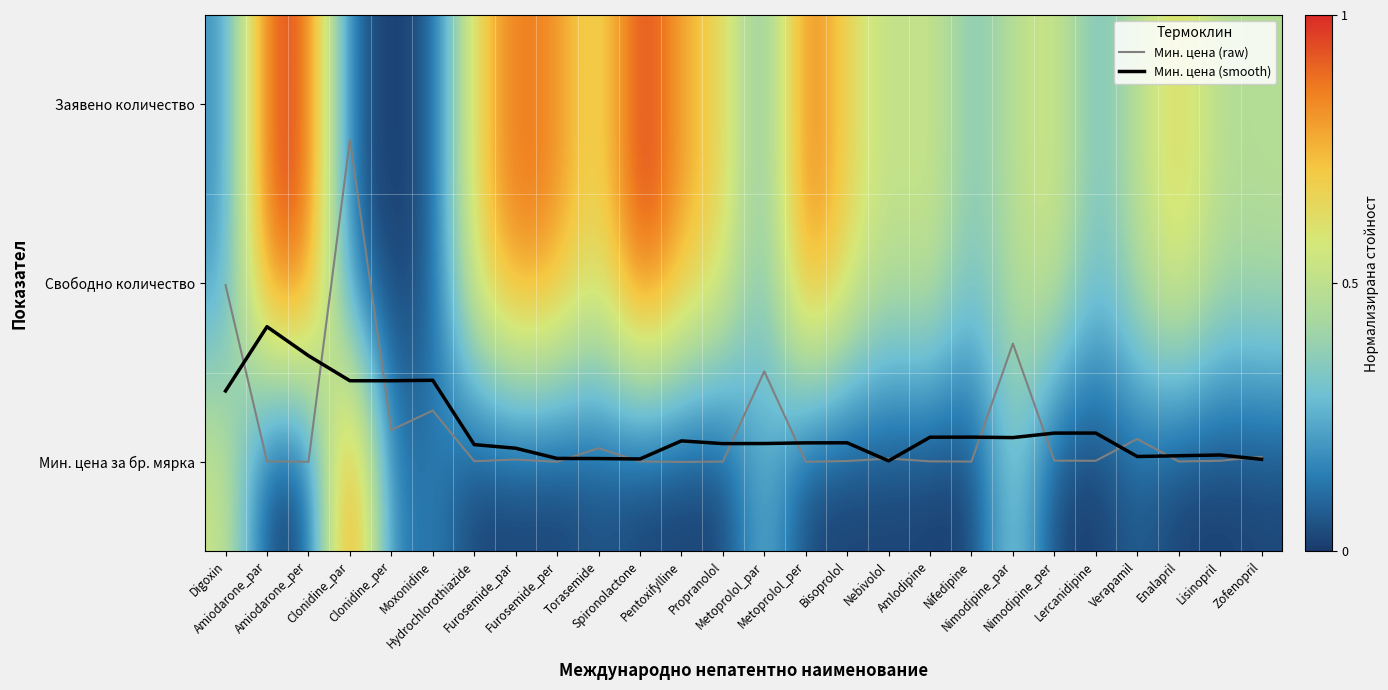

What is the sum of all Мин. цена (raw) values?

47.3